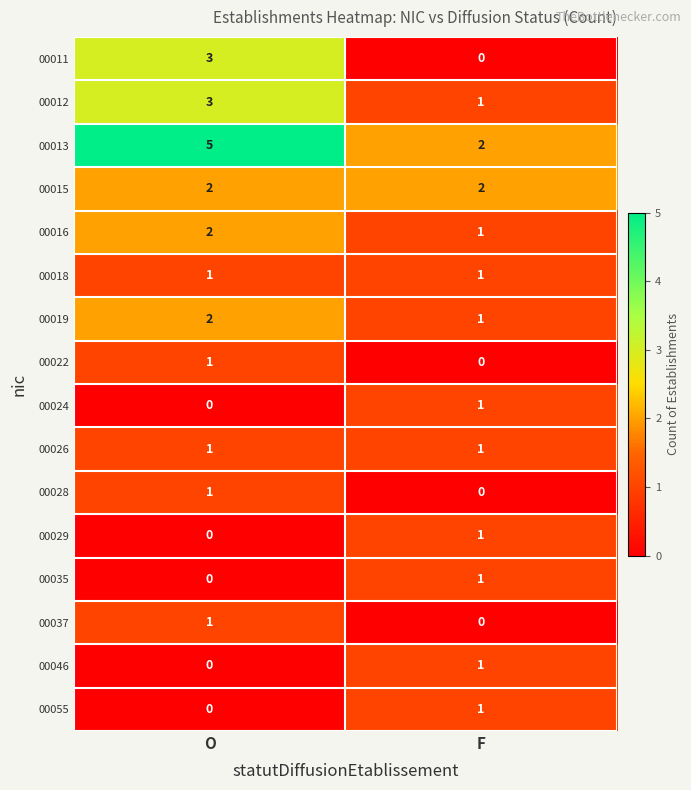

Where is 00046 nearest to the value 0?

O